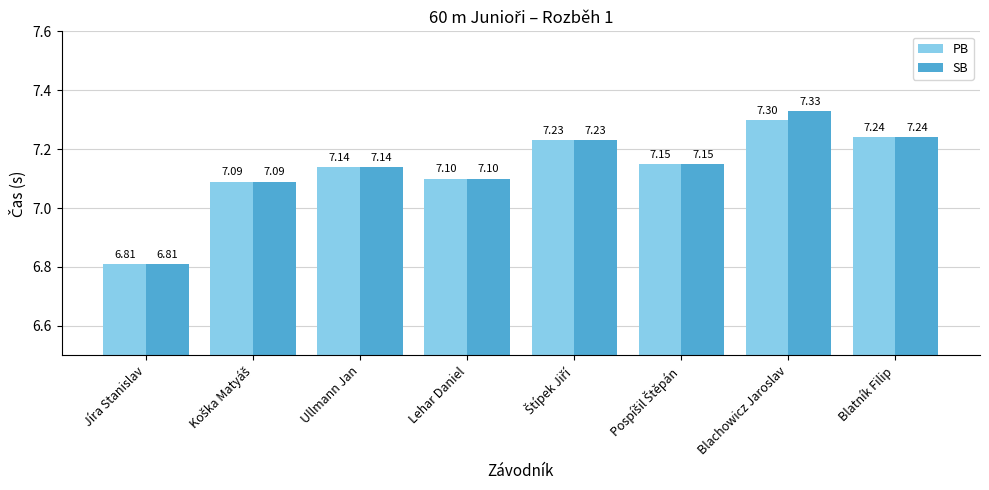

How many SB values are between 7 and 8?

7